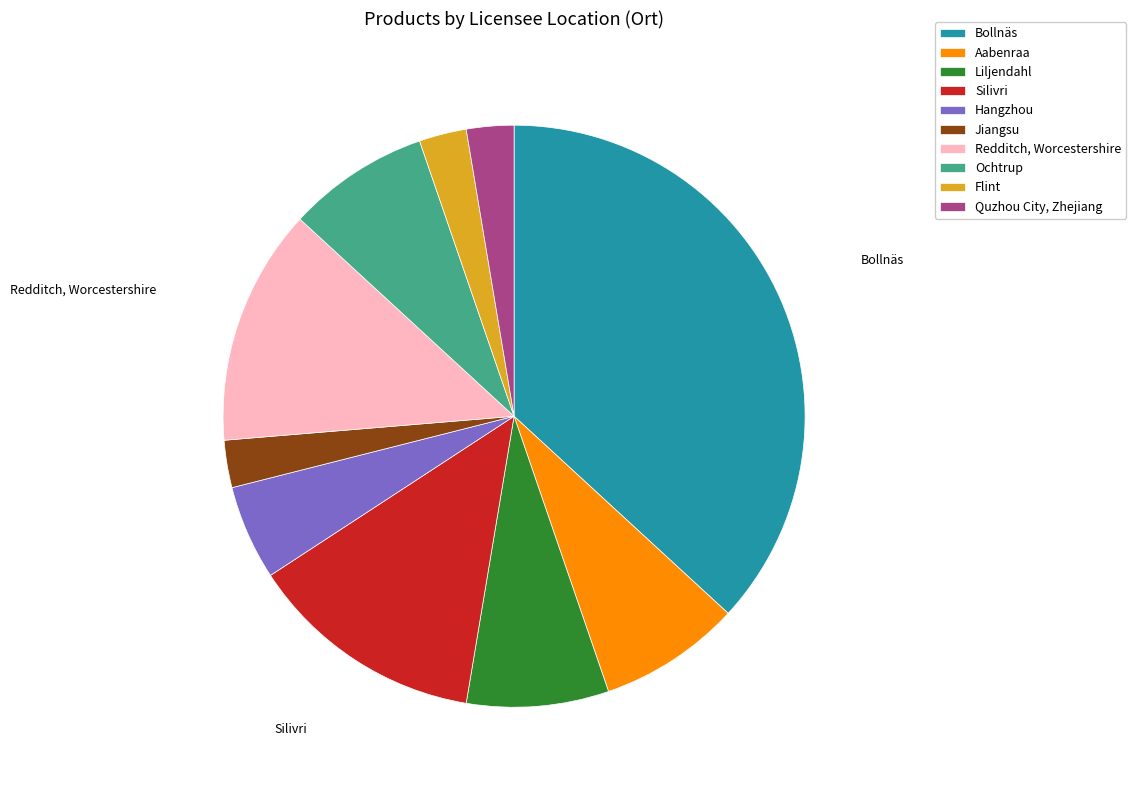

Does any single category account for the majority?

No